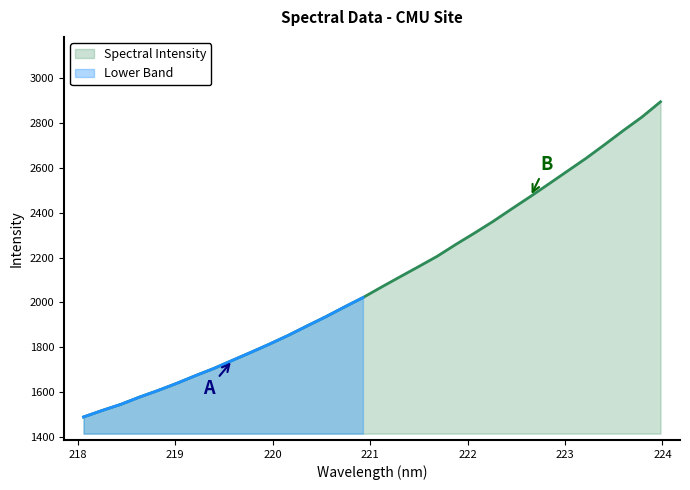

Is it true that the value at 219.7801 is 2469.7?

False